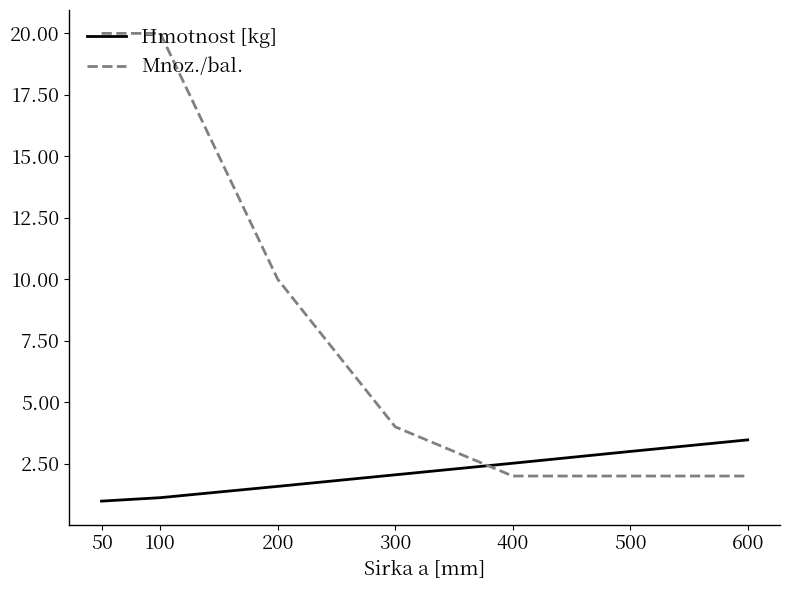

Is this an area chart (filled region under the line)?

No